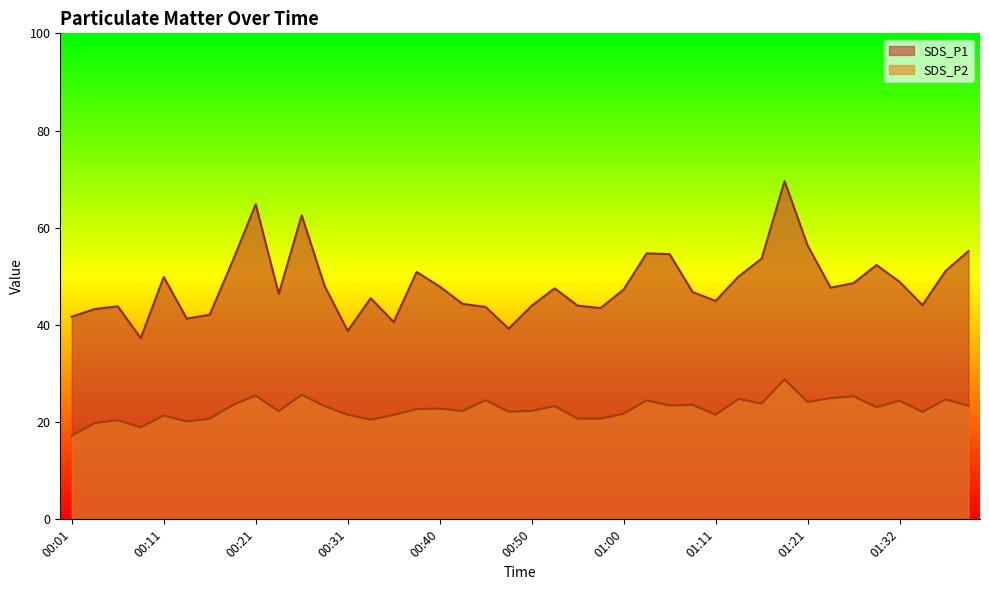

What position from the left is 00:18?

8